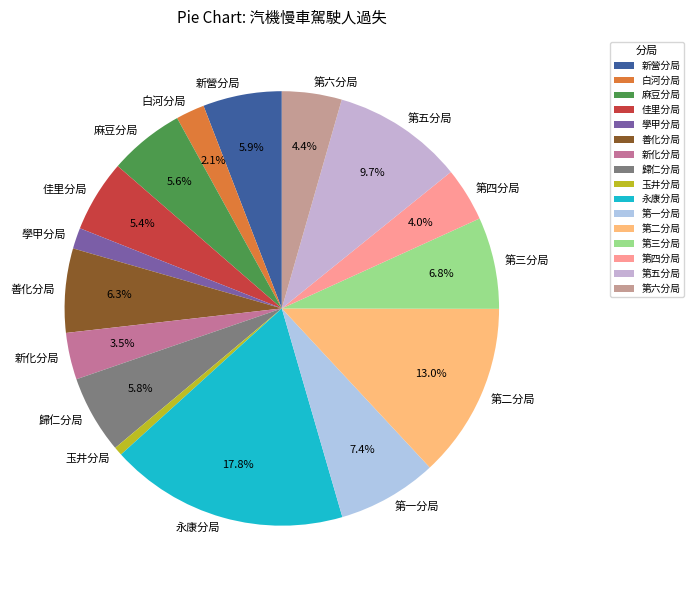

What percentage is NOT represented by 第三分局?

93.2%